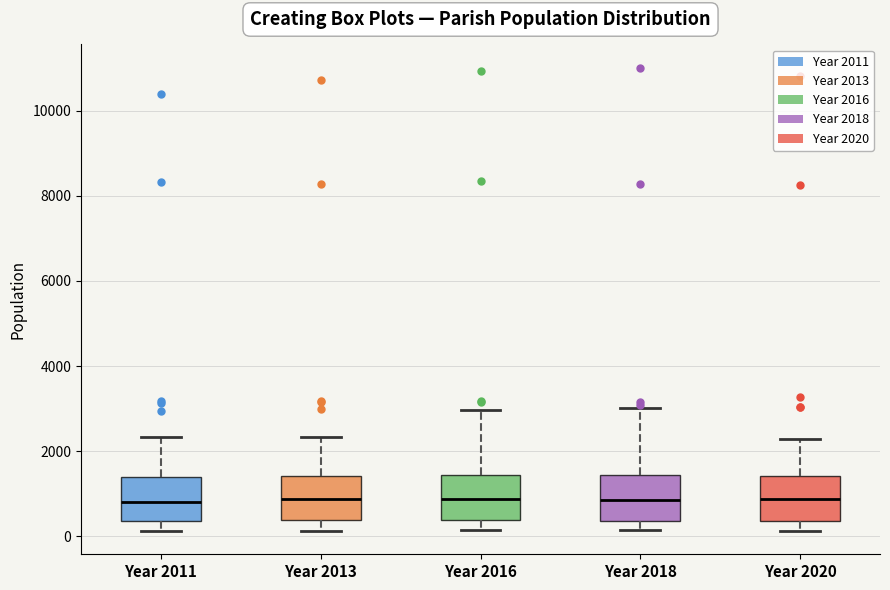

Where does the median line of the box for Year 2013 sit on the y-axis? The values are not printed on the chart, so give them approximately, as read against the axis.

800